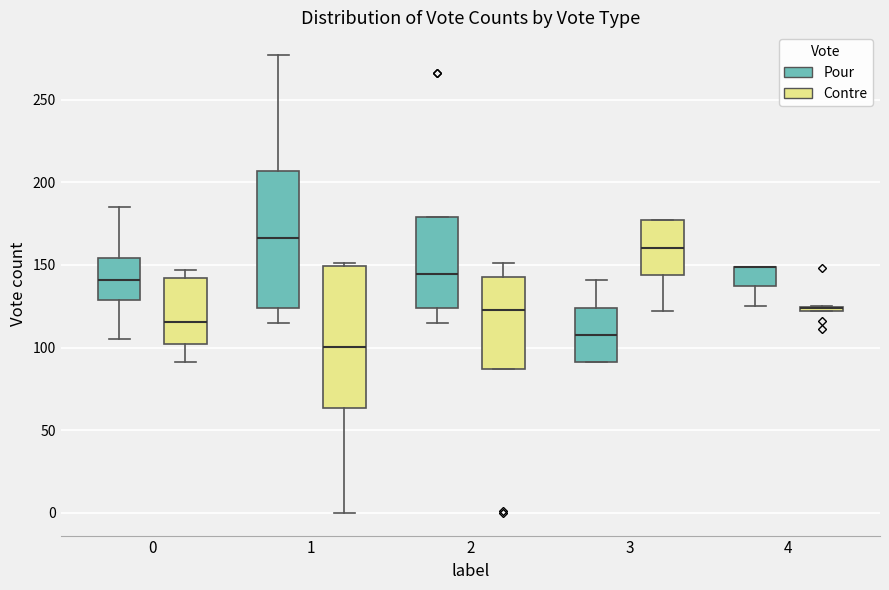

Where does the upper whisker of the box for 2 (Contre) end on the y-axis? The values are not printed on the chart, so give them approximately, as read against the axis.

150